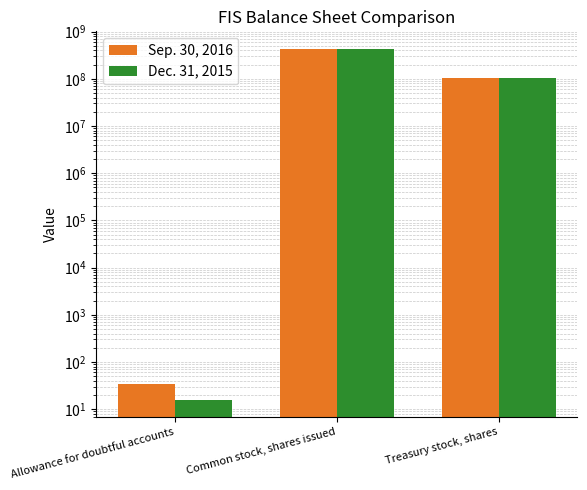

True or false: Sep. 30, 2016 has a value of 431000000 at Common stock, shares issued.

True